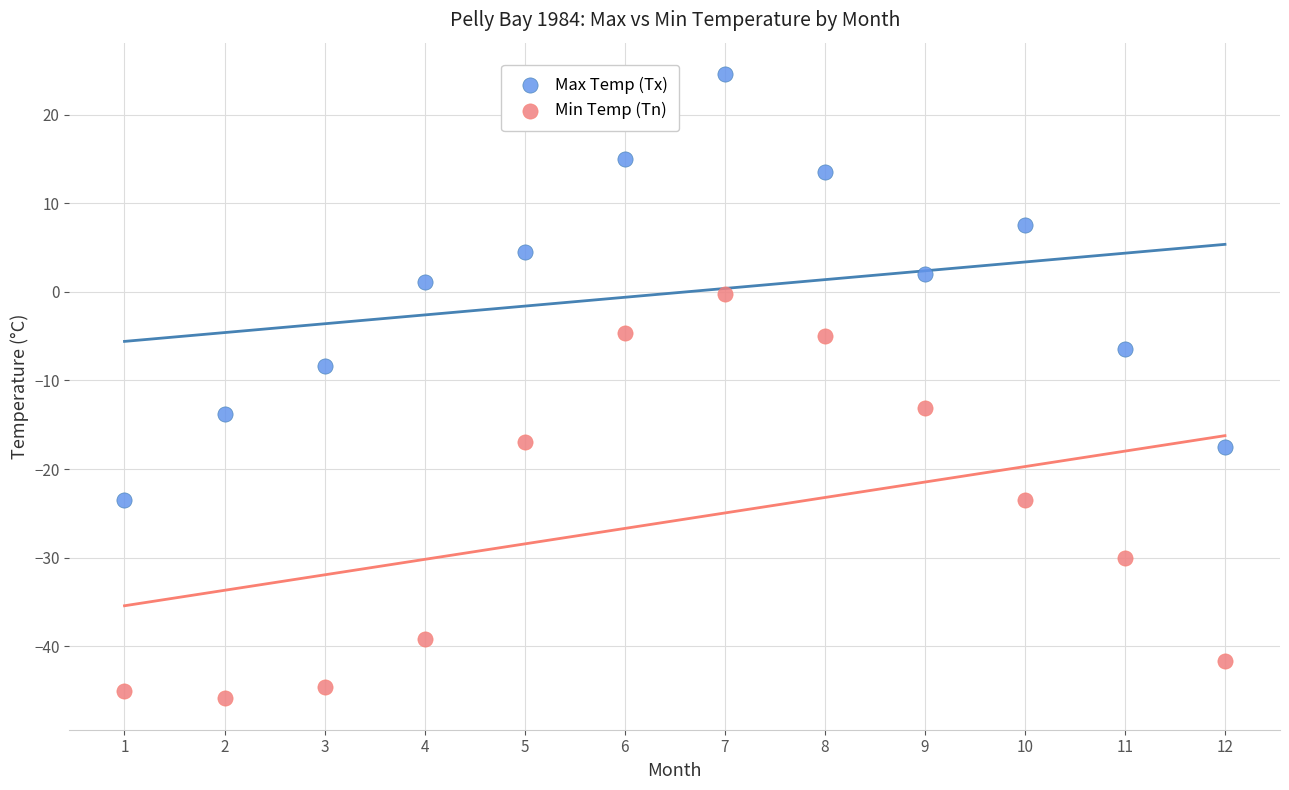

Which series reaches the maximum Y coordinate?

Max Temp (Tx)